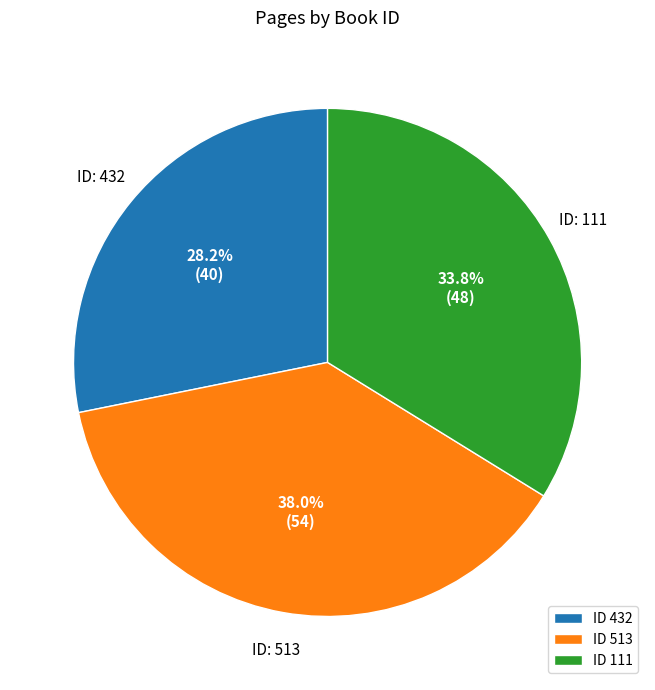

How much of the chart is everything except ID 111?

66.2%